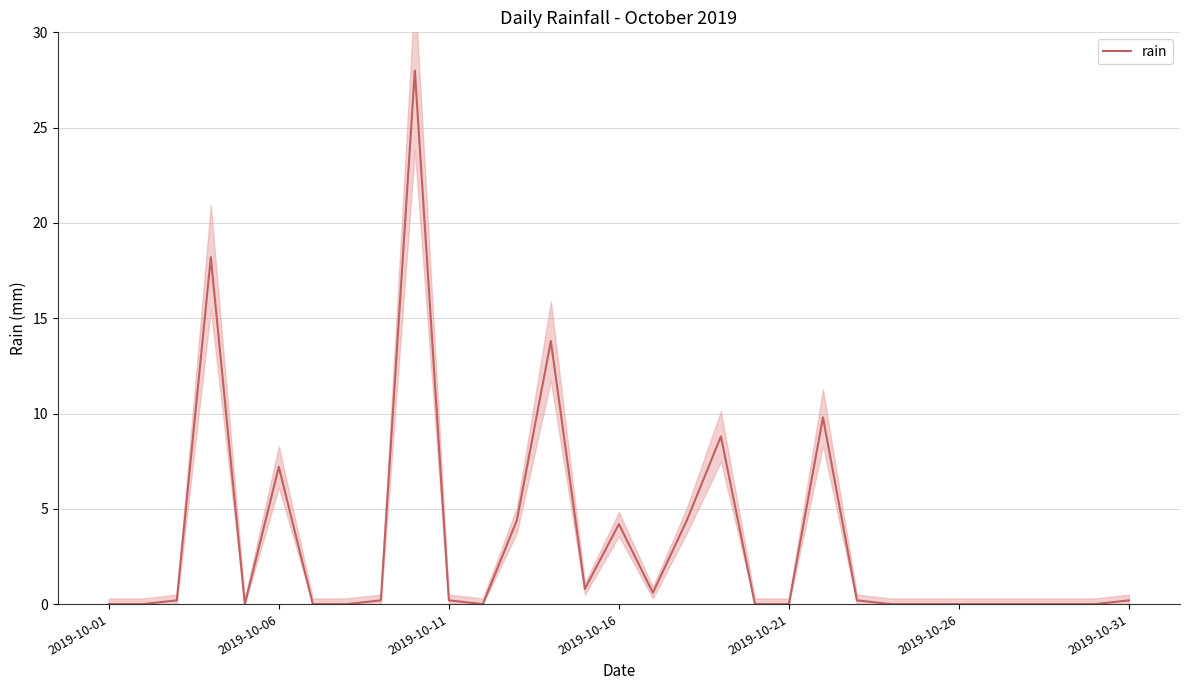

How many positive values are there?

16